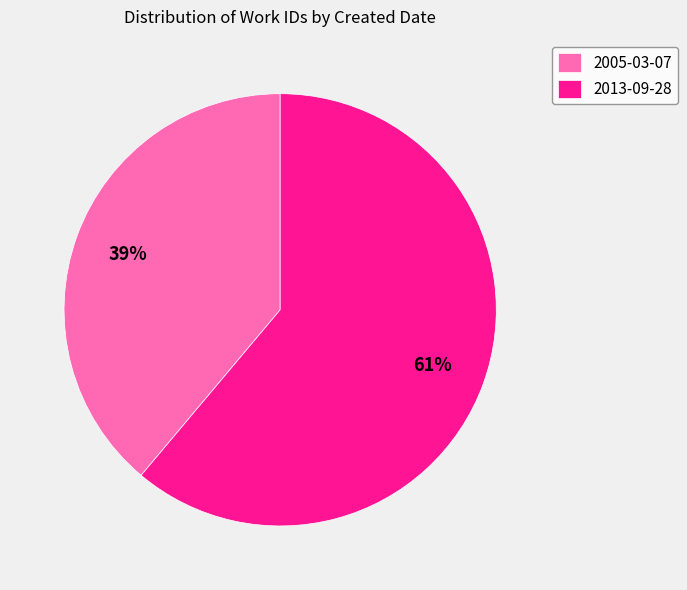

Between 2013-09-28 and 2005-03-07, which is larger?

2013-09-28